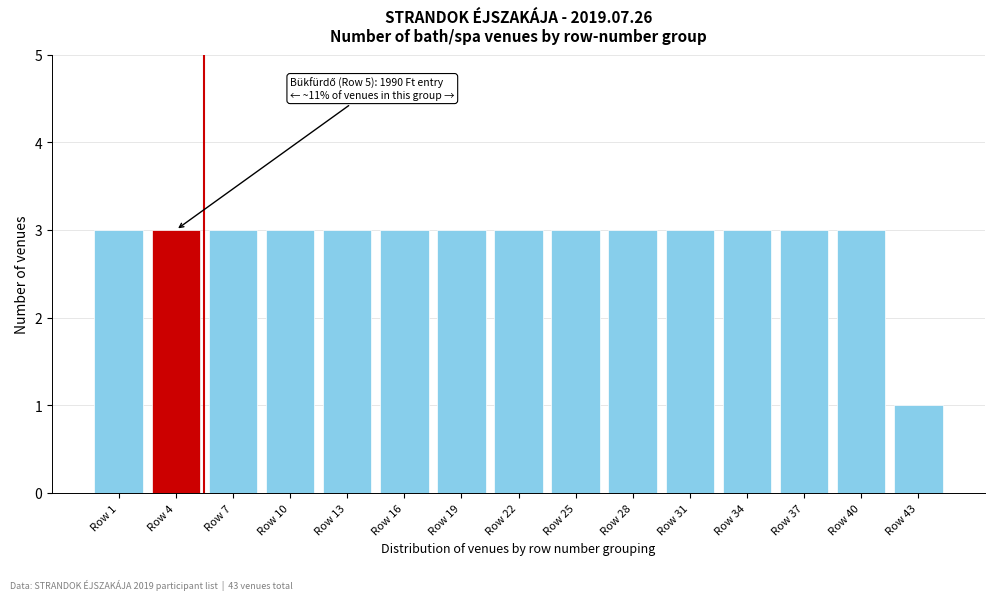

Reading left to right, transcribe all the data shown in this chart.

3	3	3	3	3	3	3	3	3	3	3	3	3	3	1